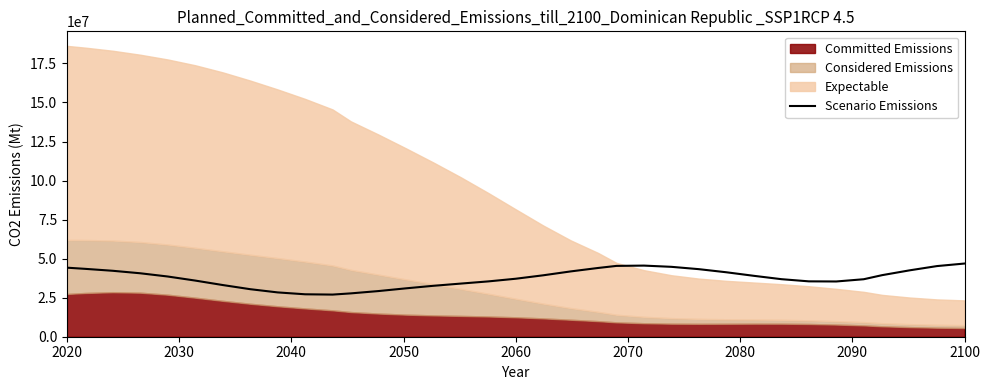

What is the highest value of the Scenario Emissions series?

46858265.4